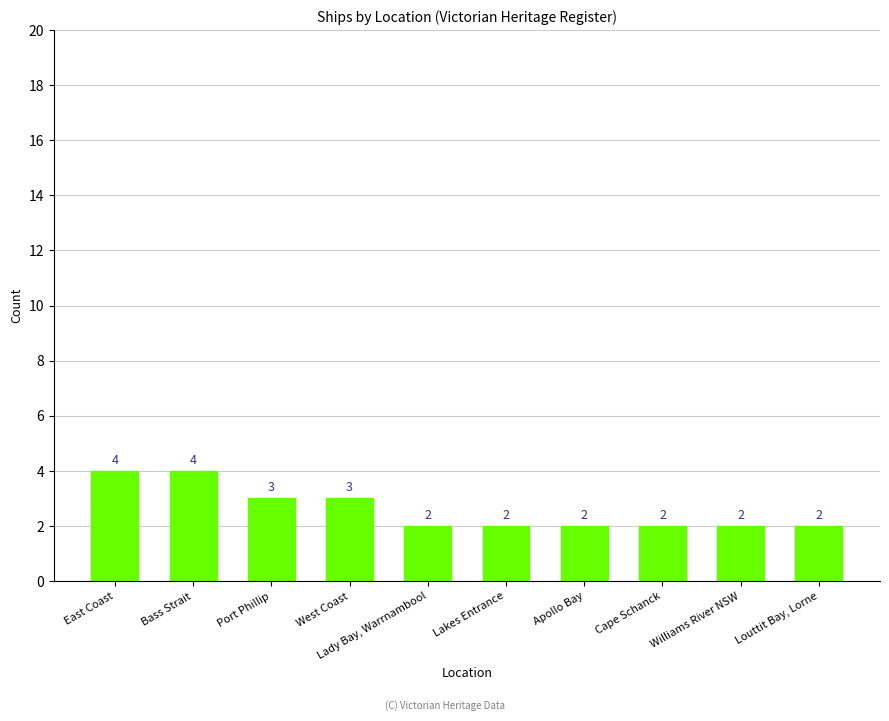

Reading right to left, extract all data points from this chart.

2	2	2	2	2	2	3	3	4	4